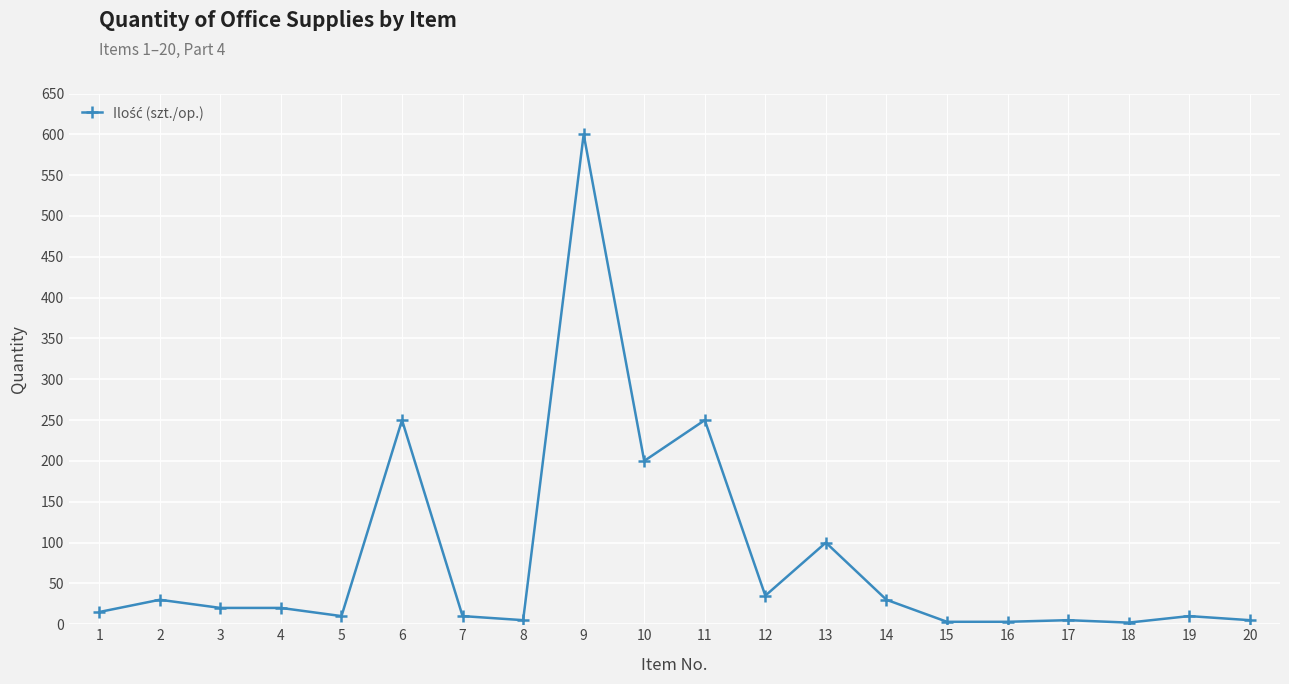

True or false: the data has more than 2 interior local peaks.

True